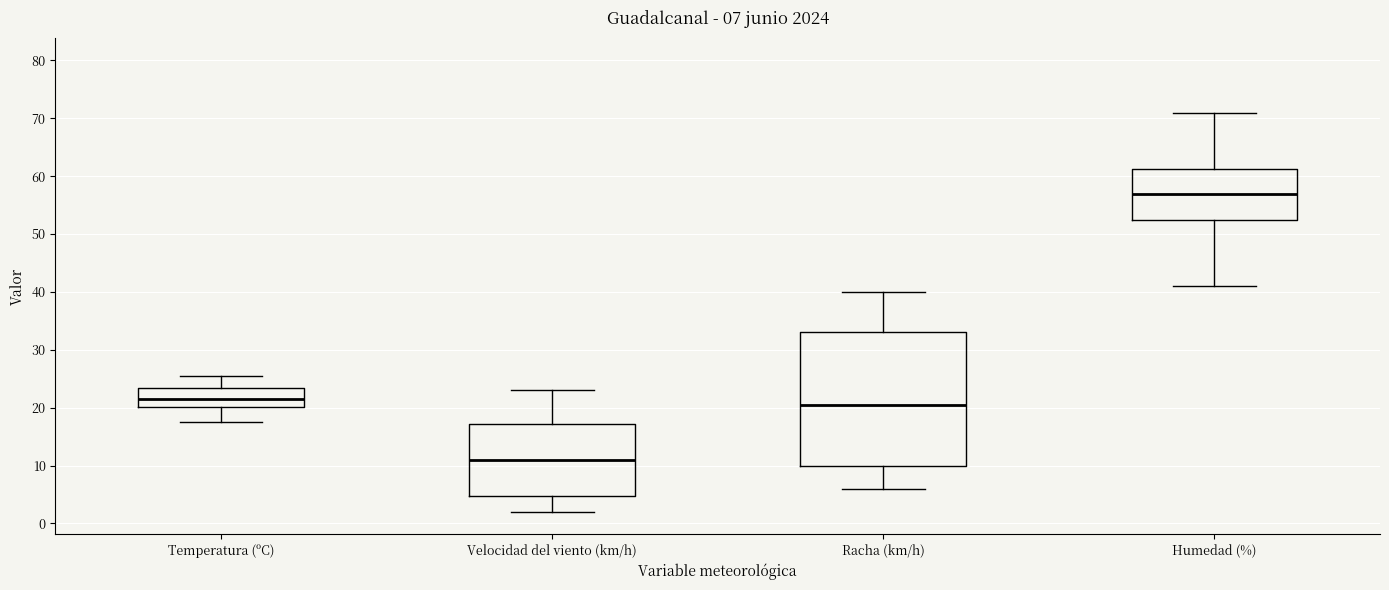

Which box's median line is the lowest?

Velocidad del viento (km/h)